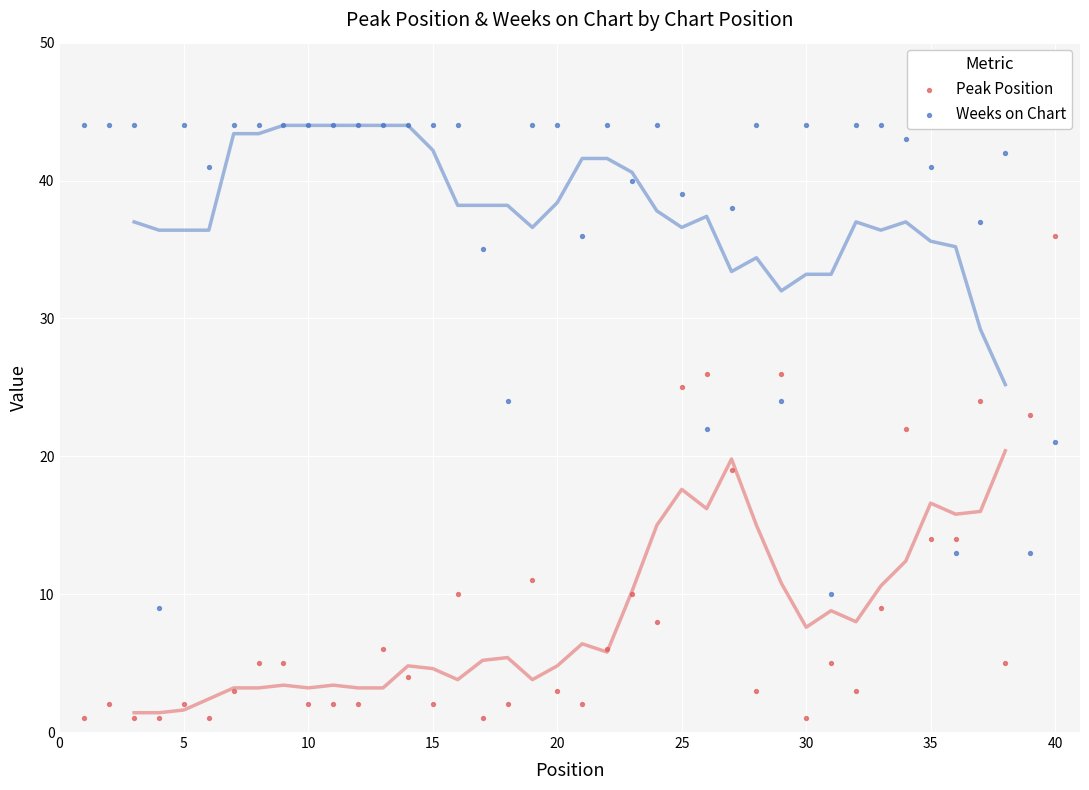

Across all data points, what is the range of X values (max minus min)?

39